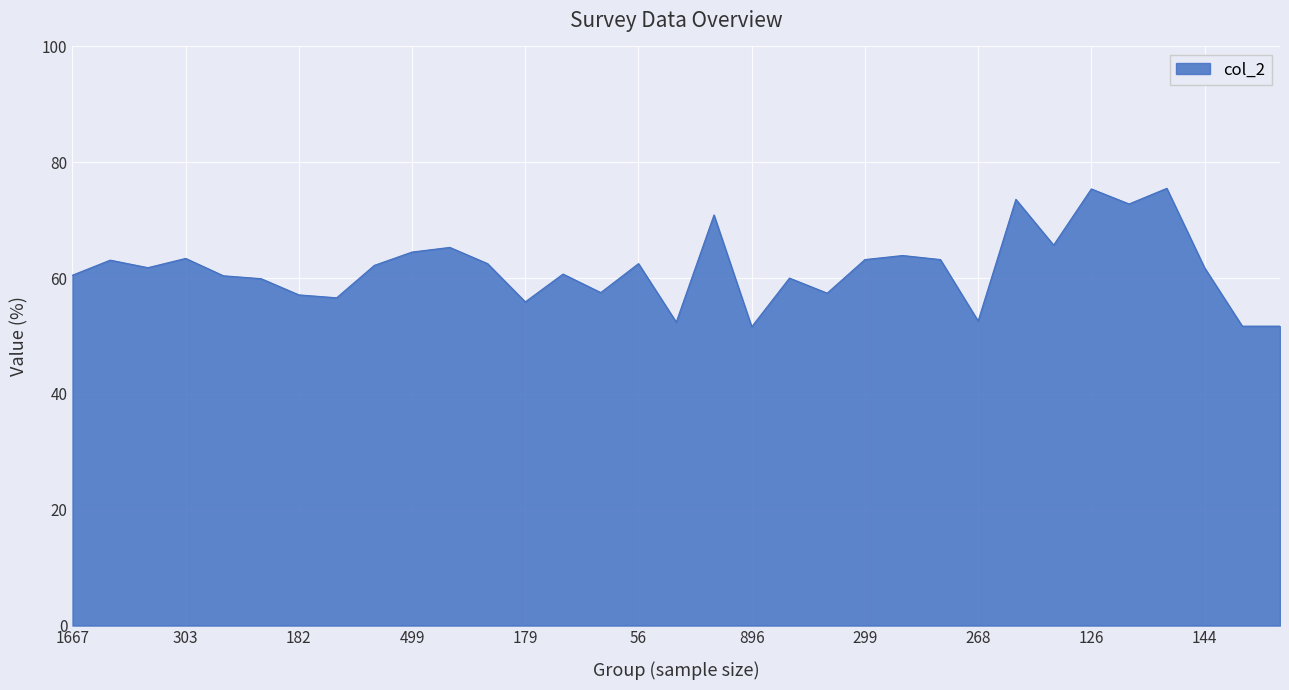

What is the difference between the maximum and minimum values?

23.9